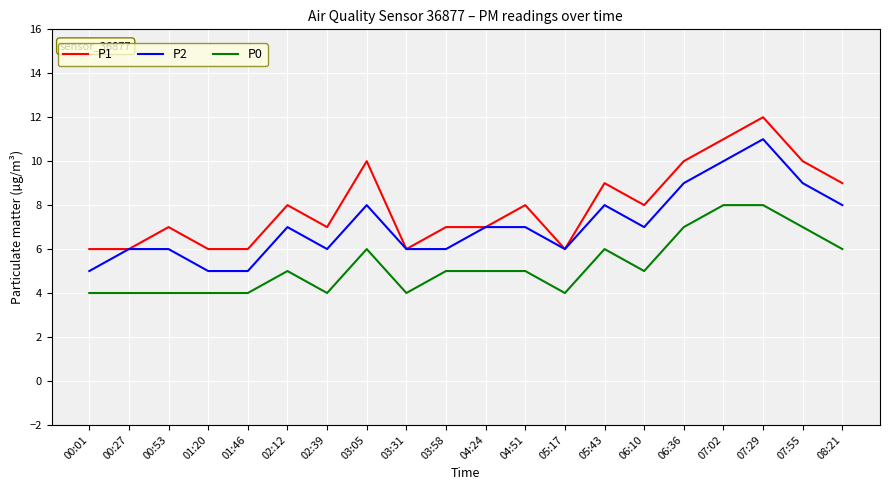

Between 00:27 and 07:55, which series saw the biggest shift?

P1